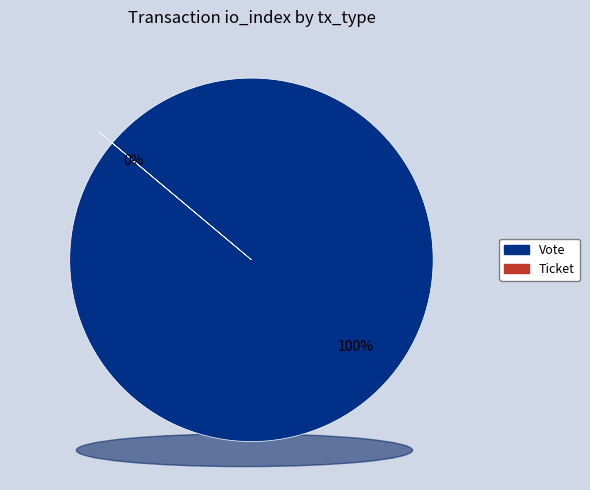

To the nearest percent, what is the difference between the largest and smallest slice percentages?

100%